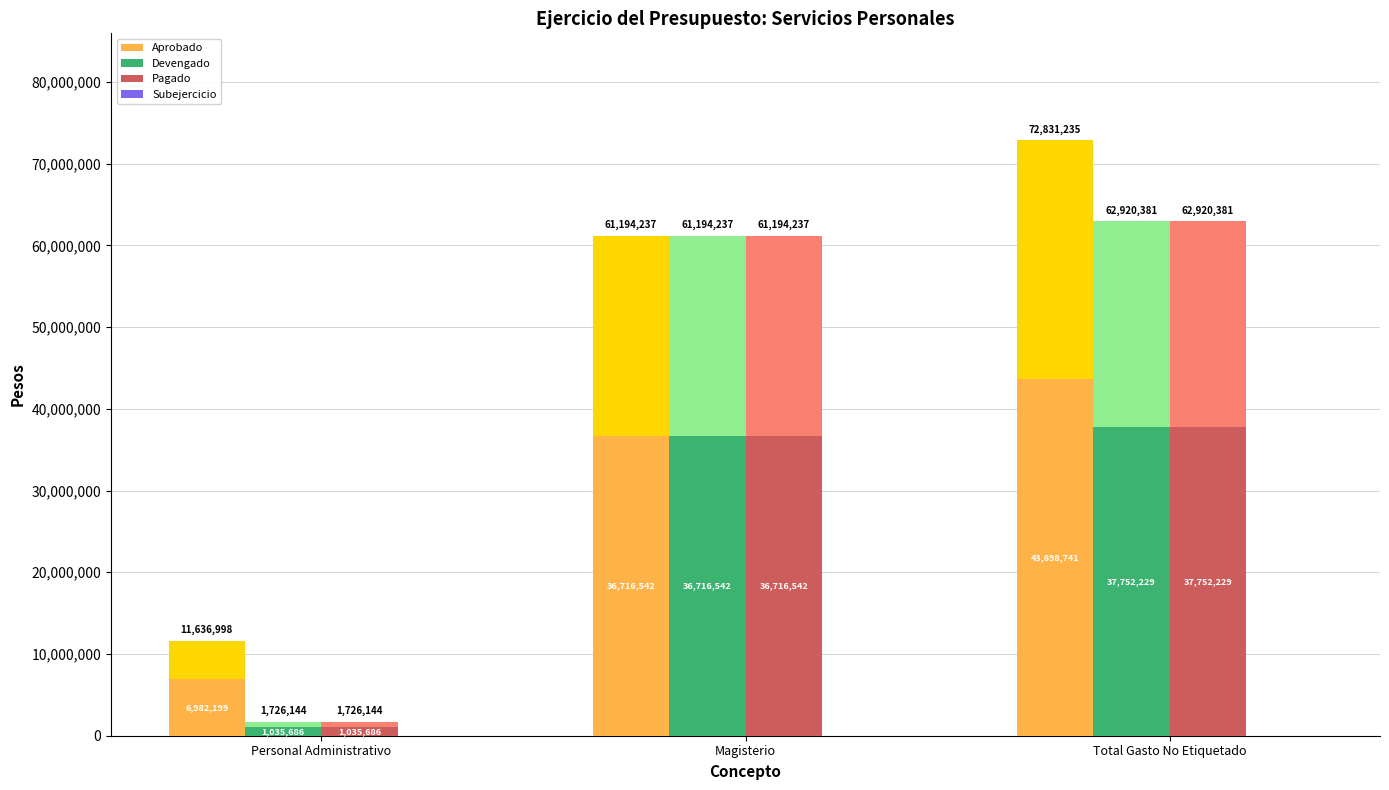

What is the difference between the Pagado values at Personal Administrativo and Total Gasto No Etiquetado?

36716542.2